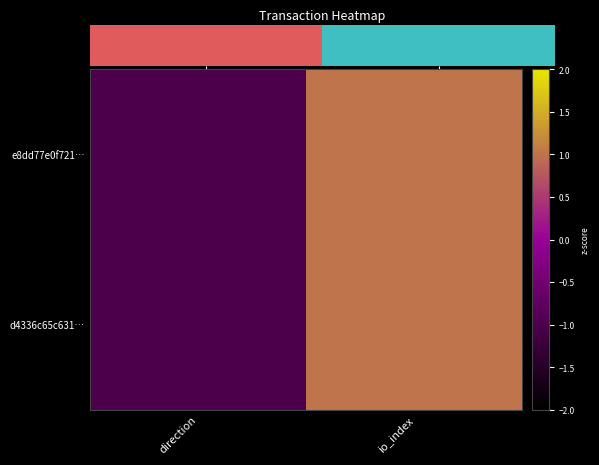

Which series has the widest spread of values?

e8dd77e0f721…